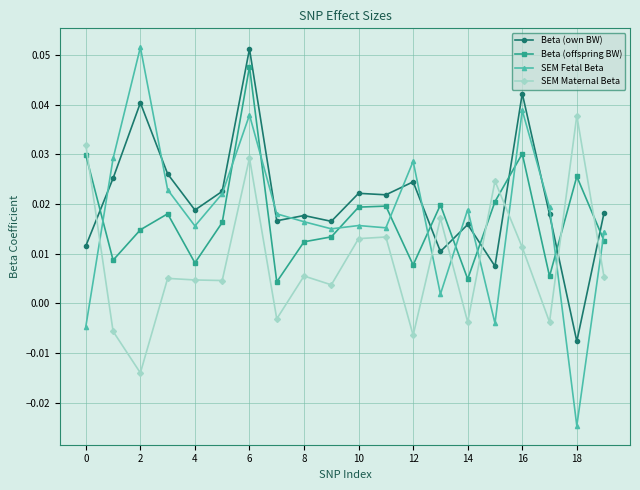

In SEM Maternal Beta, how many points are higher than both neighbors (excluding endpoints)?

7